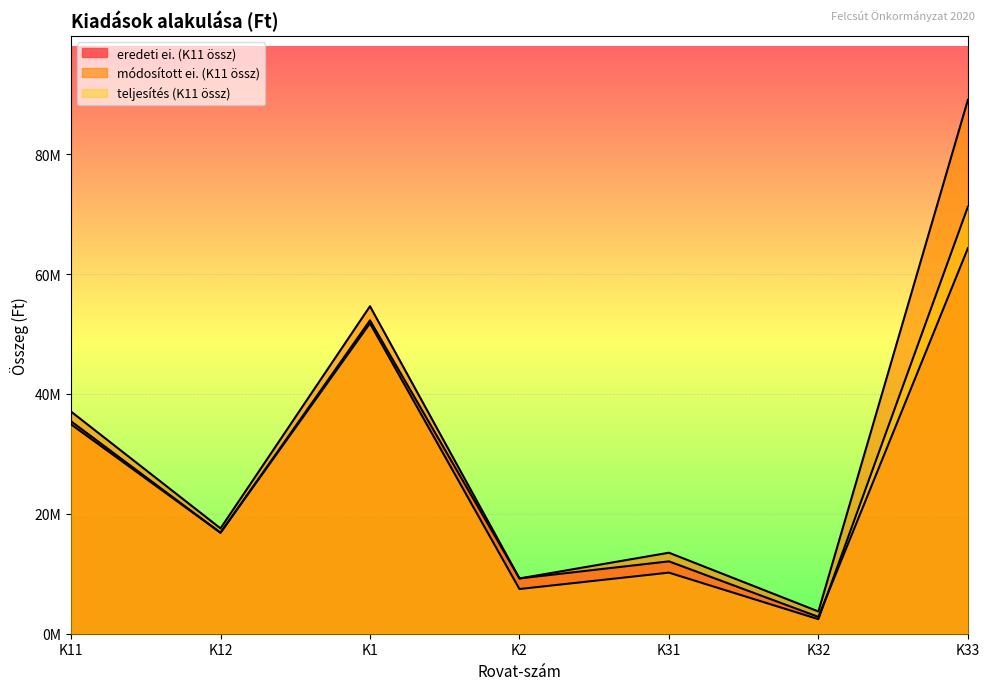

What is the label of the 4th point from the right?

K2